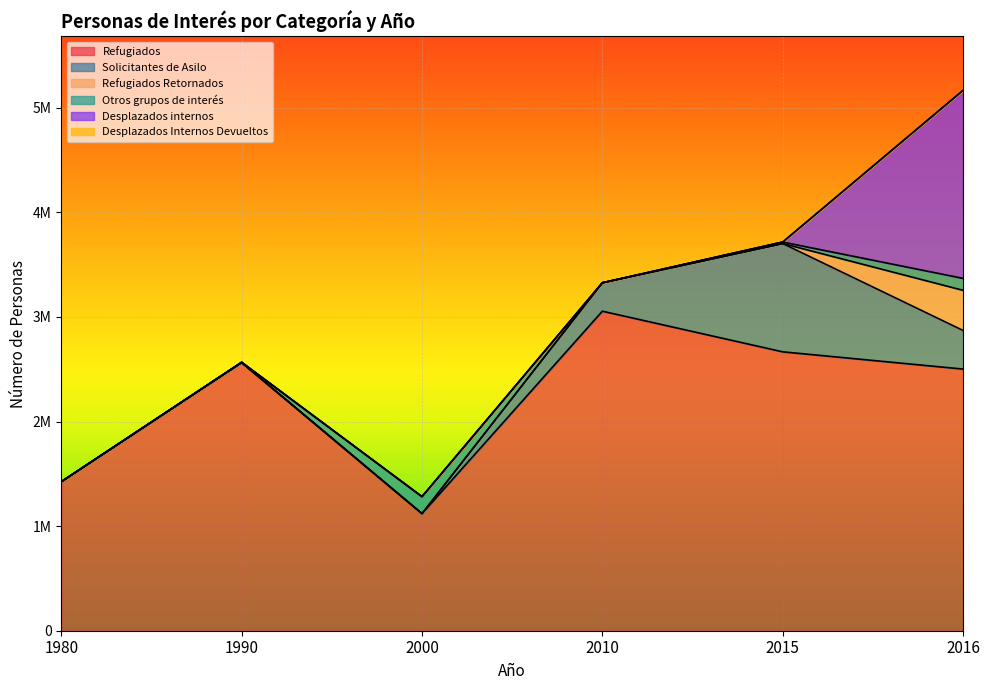

The value of Refugiados at 1990 is 2562932. True or false?

True